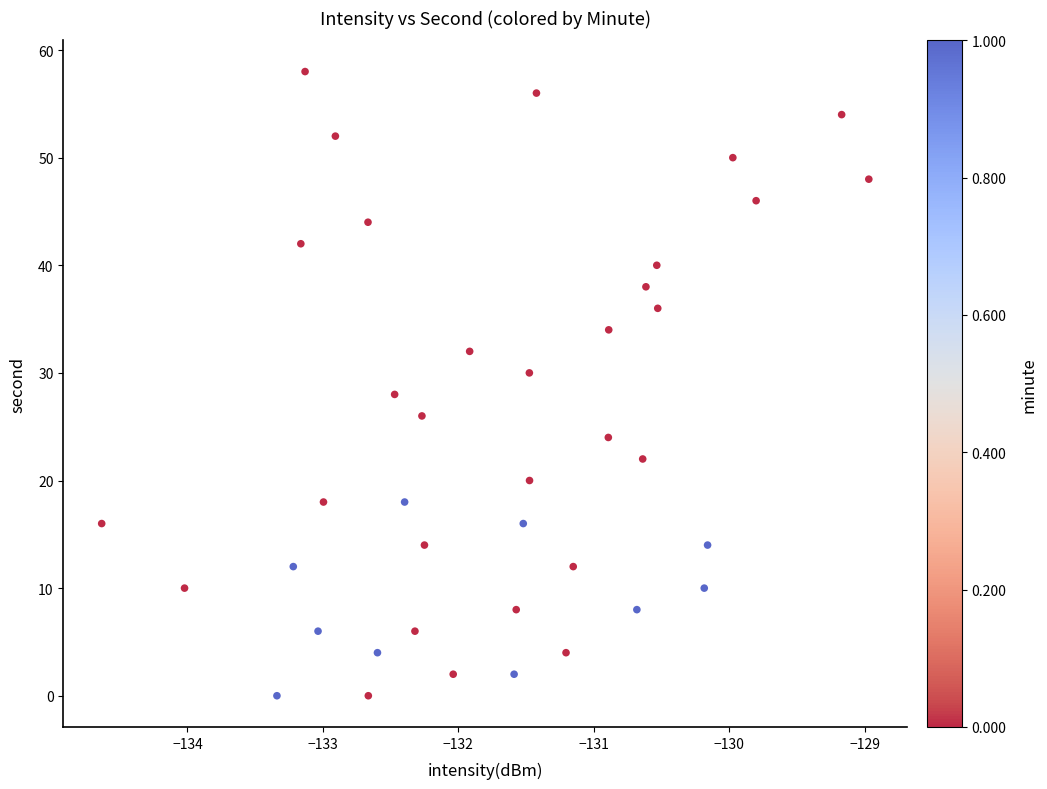

What is the range of Y values (max minus min)?

58